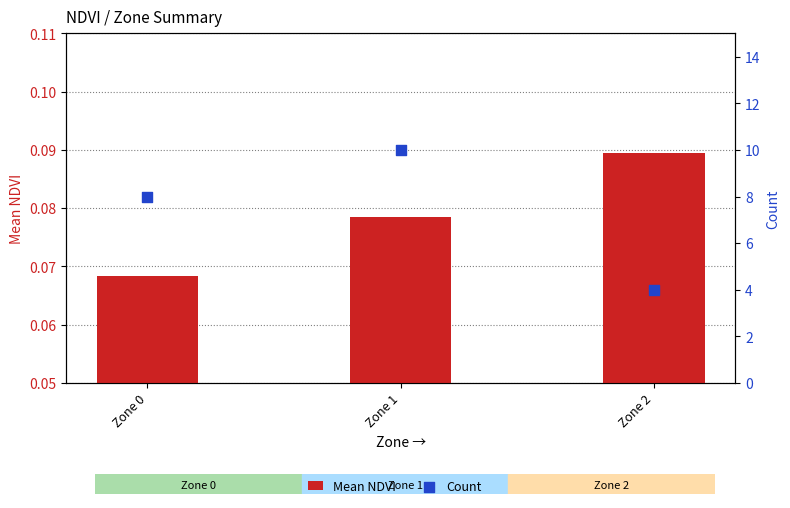

What is the total value across all series at Zone 1?

10.1